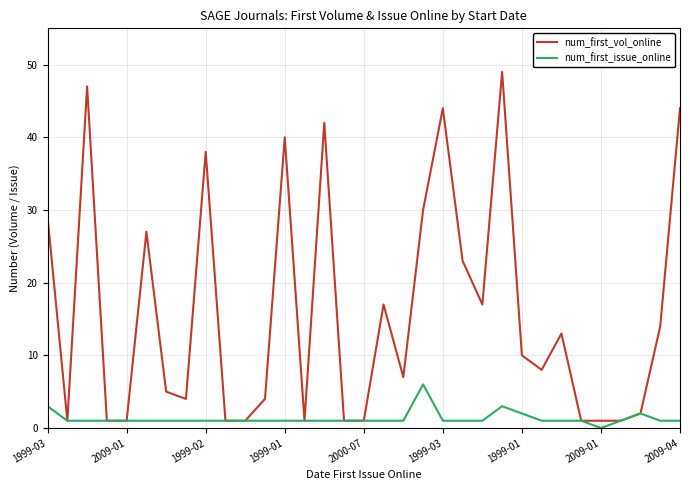

What is the greatest value displayed?

49